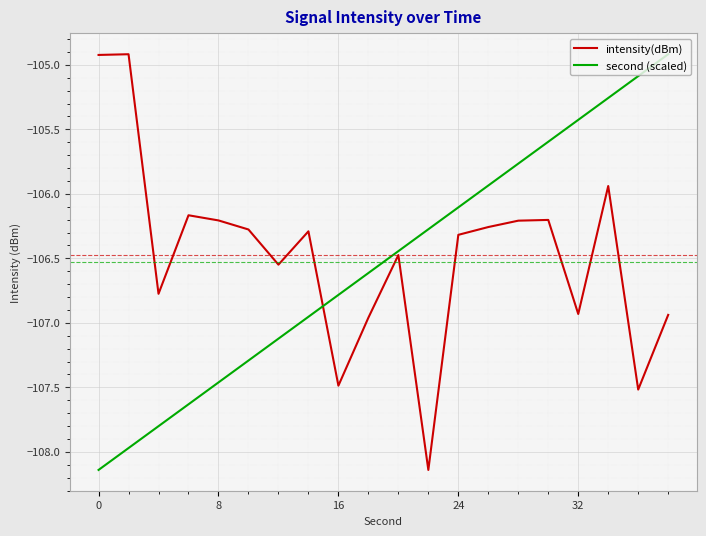

What is the sum of all intensity(dBm) values?

-2129.5